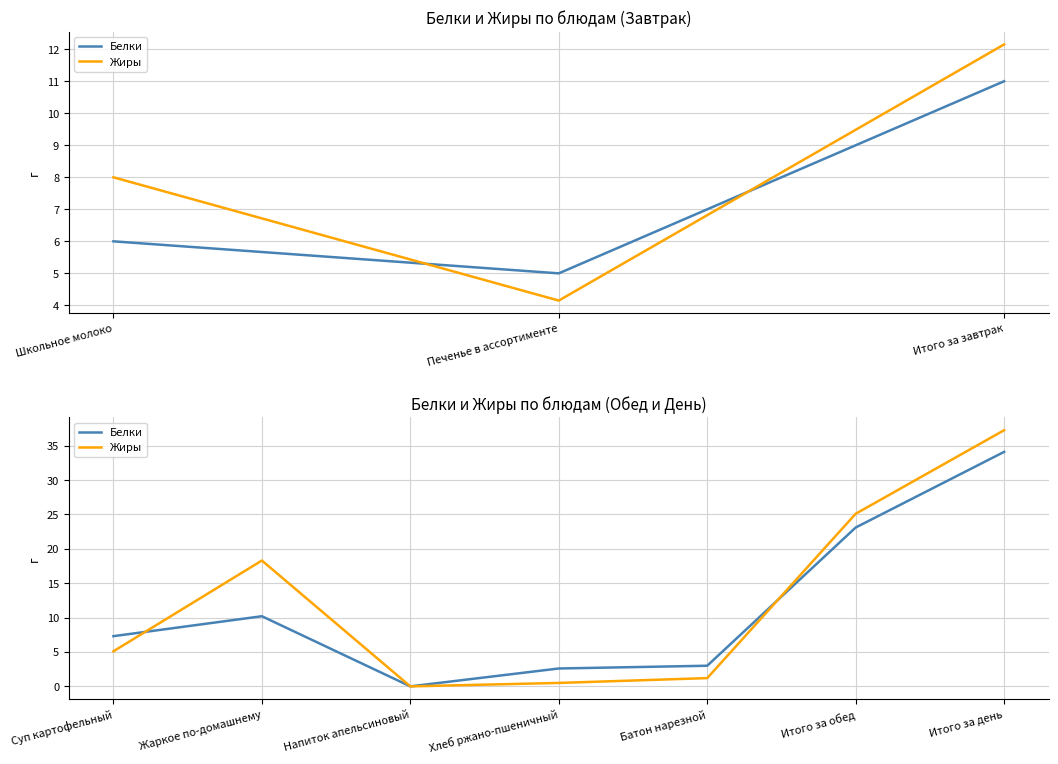

What is the average value of the Жиры series?

12.5